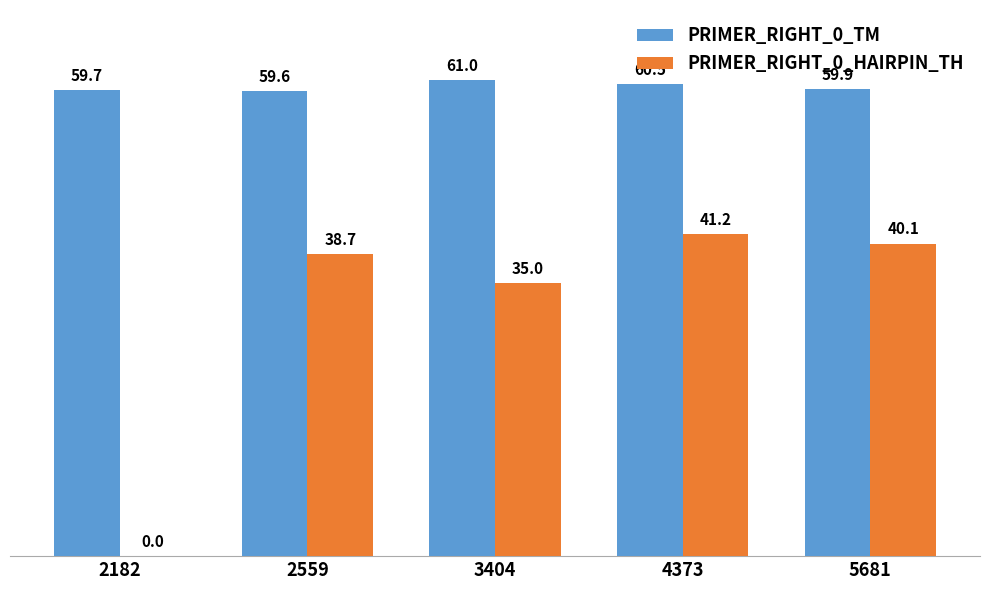

Which series has the largest total across all categories?

PRIMER_RIGHT_0_TM